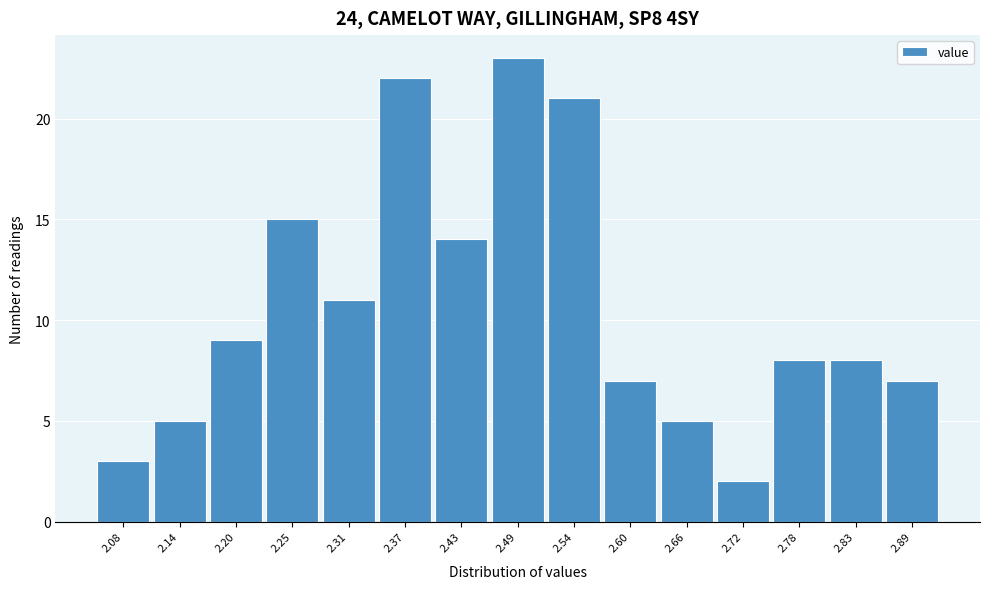

Reading left to right, extract all data points from this chart.

3	5	9	15	11	22	14	23	21	7	5	2	8	8	7